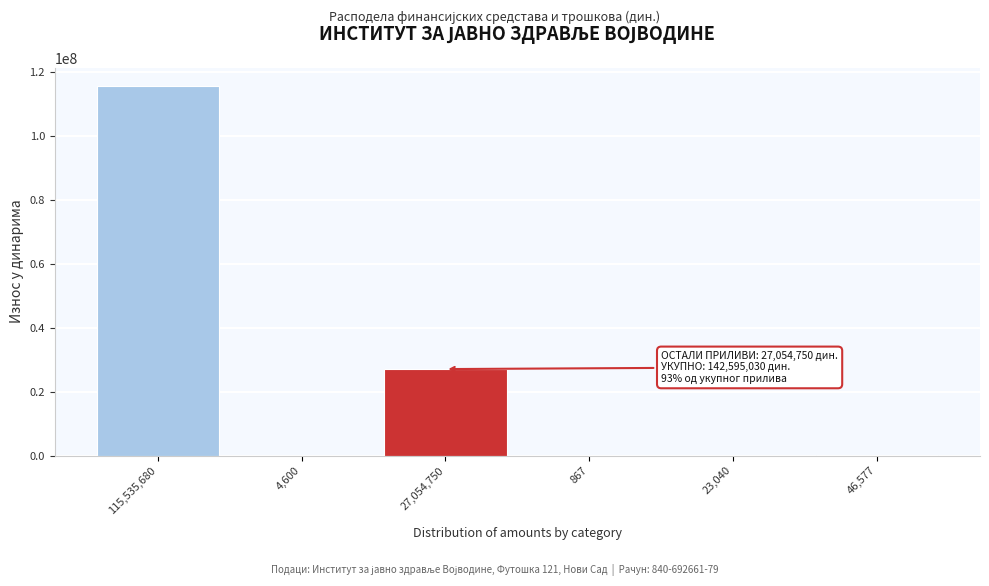

The value at 27,054,750 is 45527193.5. True or false?

False